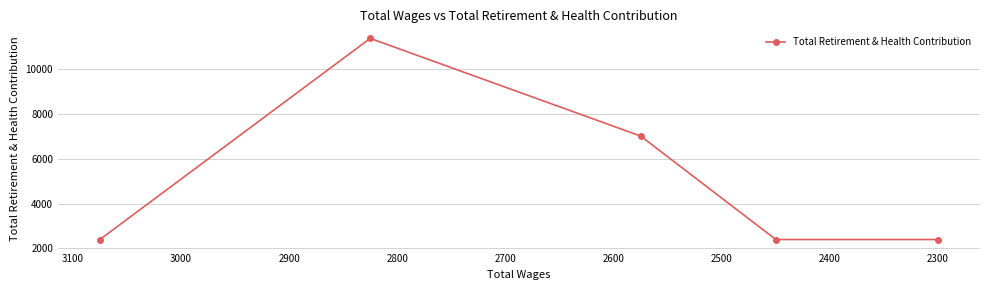

What is the smallest value displayed?

2400